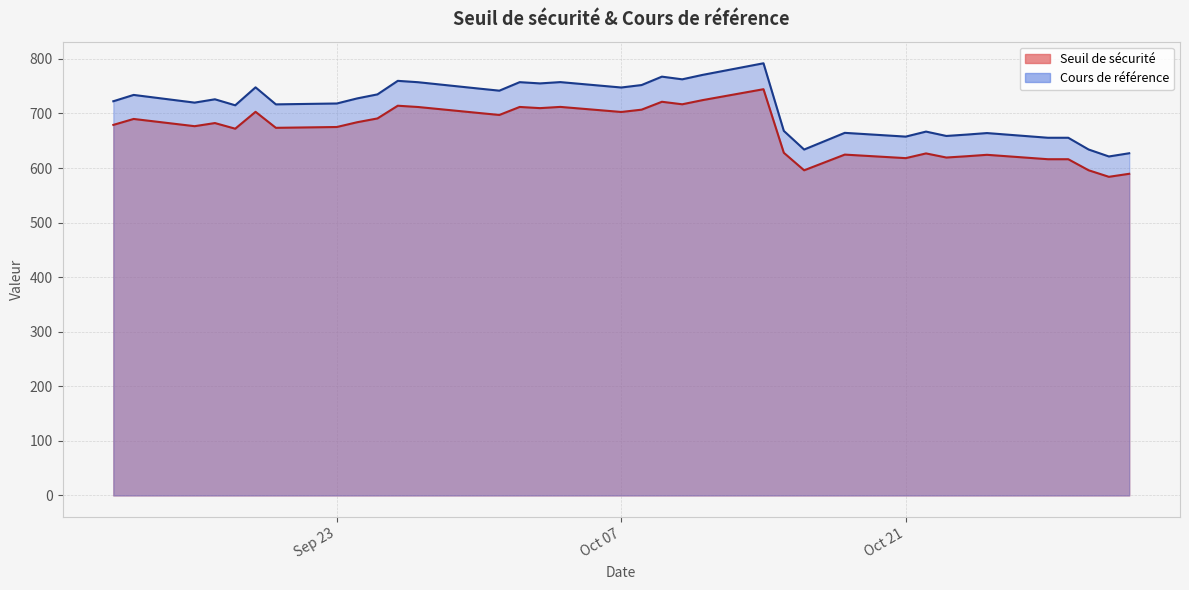

What is the label of the 35th point from the left?

2024-10-31